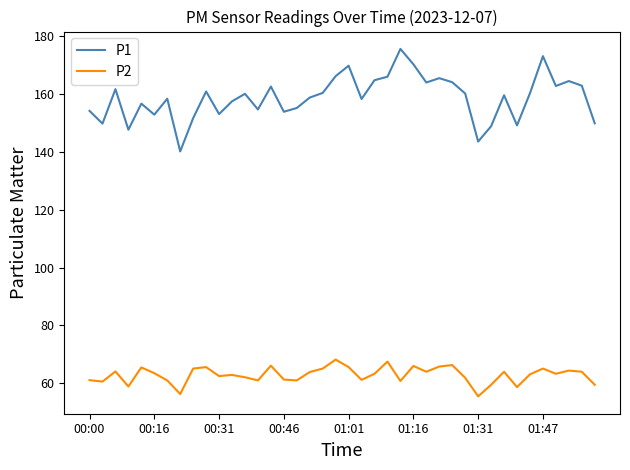

Which series has the largest range (max minus min)?

P1